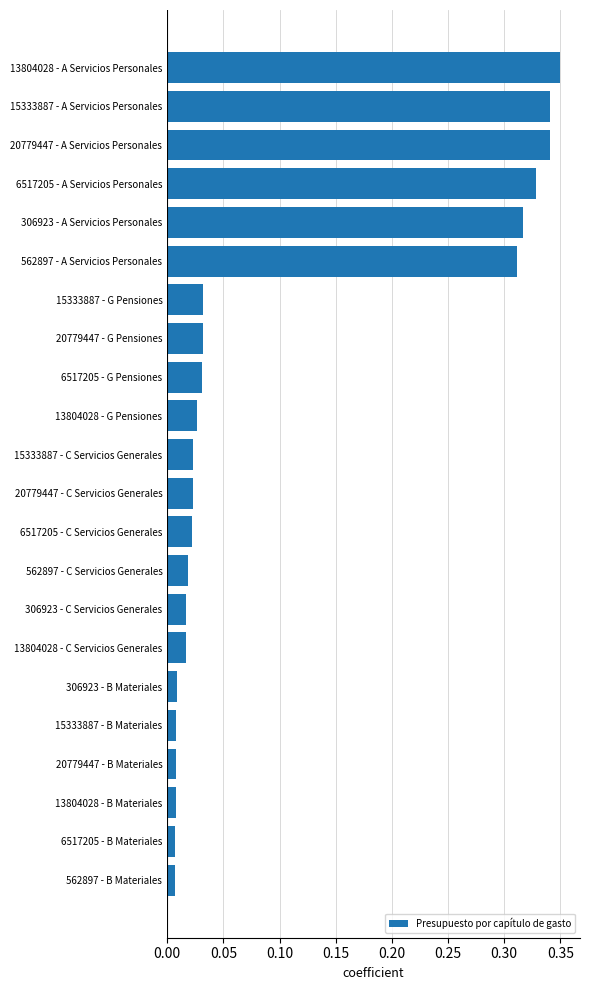

Between 562897 - A Servicios Personales and 13804028 - G Pensiones, which is larger?

562897 - A Servicios Personales